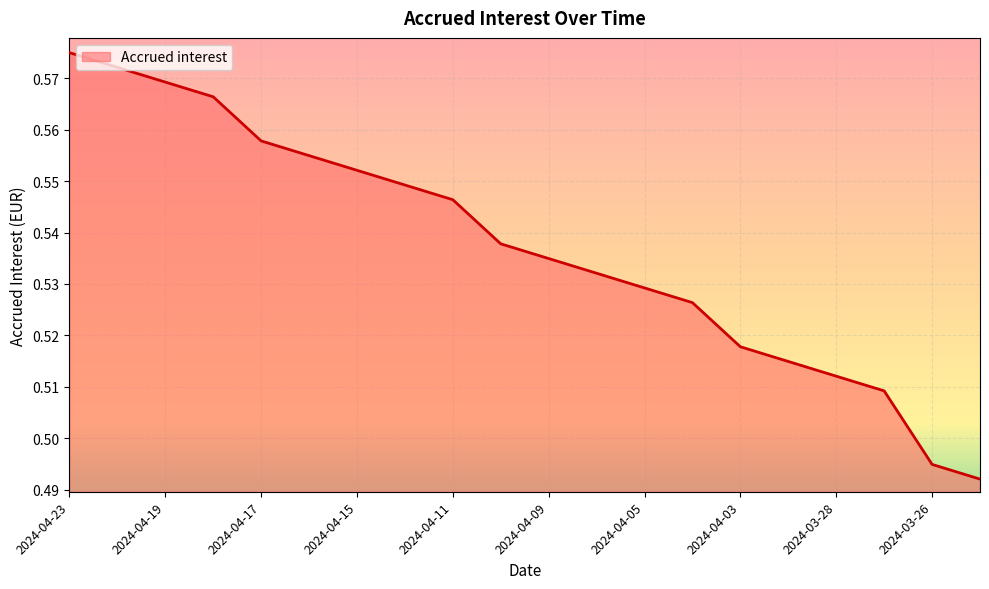

What is the smallest value displayed?

0.5